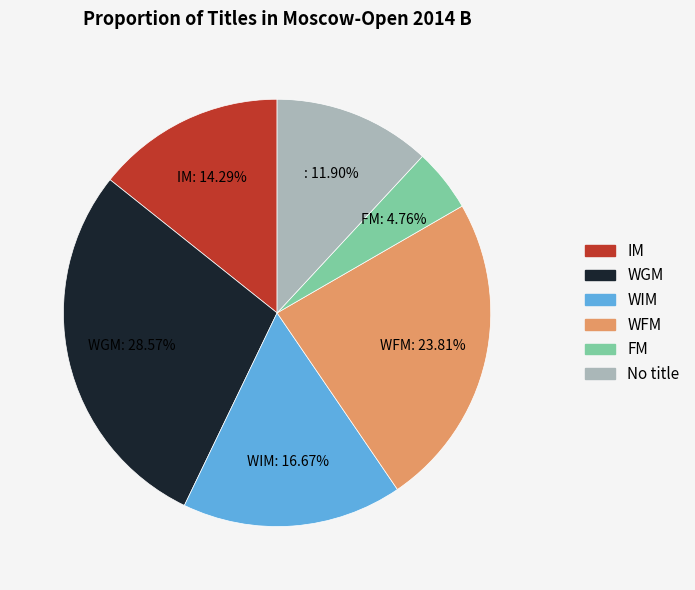

Is there any slice that represents more than half of the pie?

No